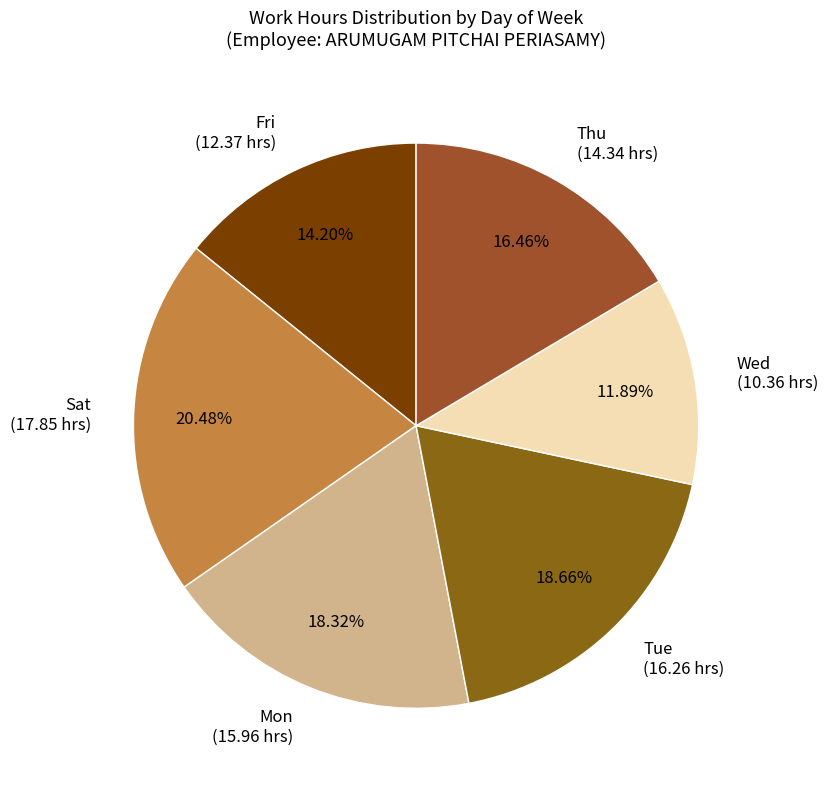

To the nearest percent, what is the difference between the largest and smallest slice percentages?

9%